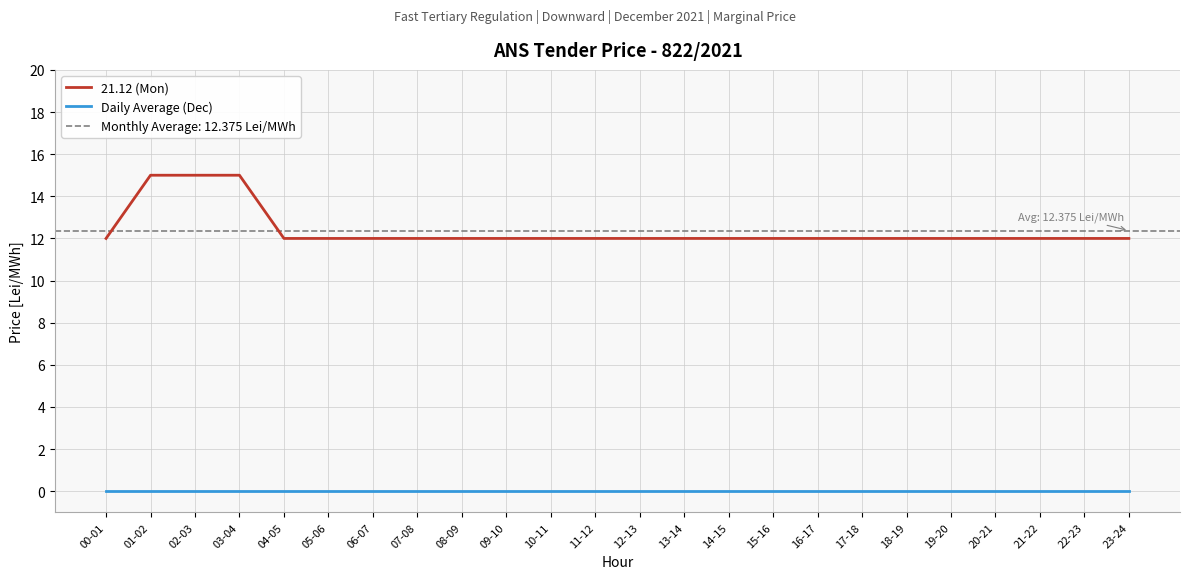

True or false: 21.12 (Mon) and Daily Average (Dec) intersect in this chart.

False